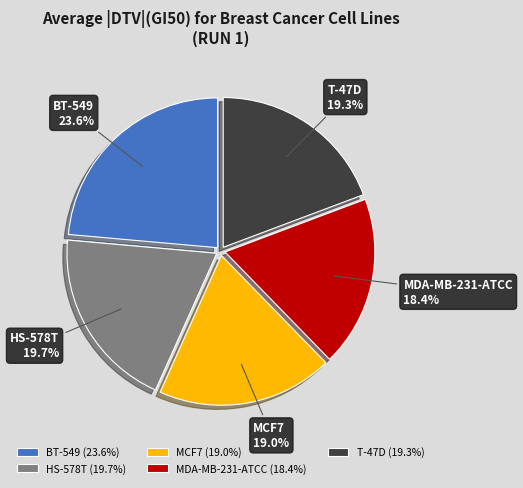

How many slices are in this pie chart?

5